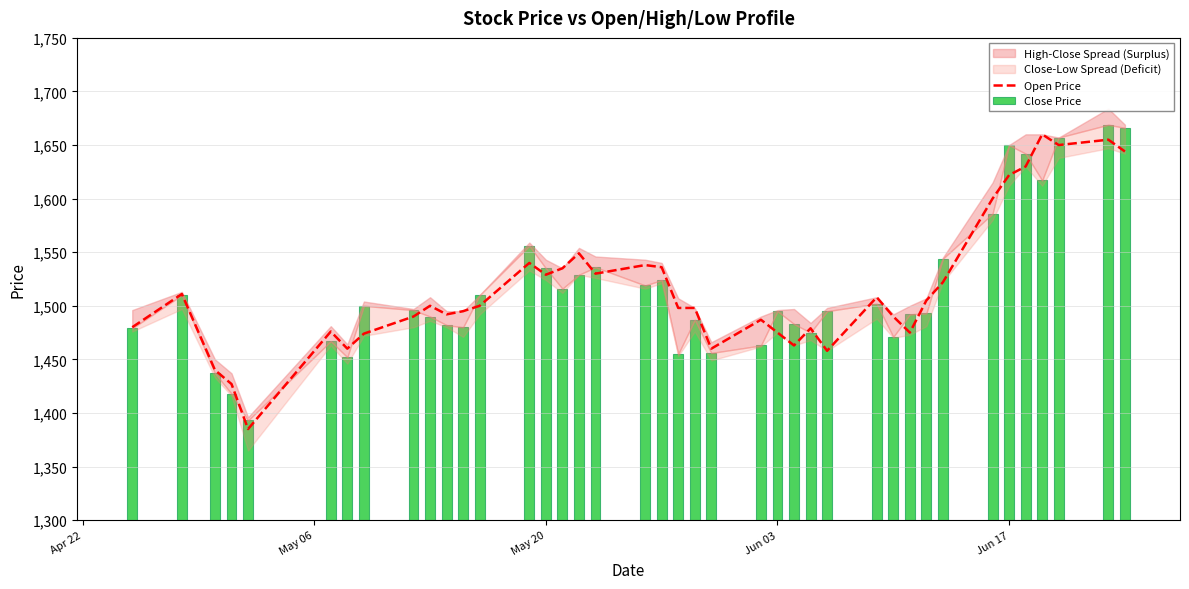

How many values in the Close Price series are below 1496?

20